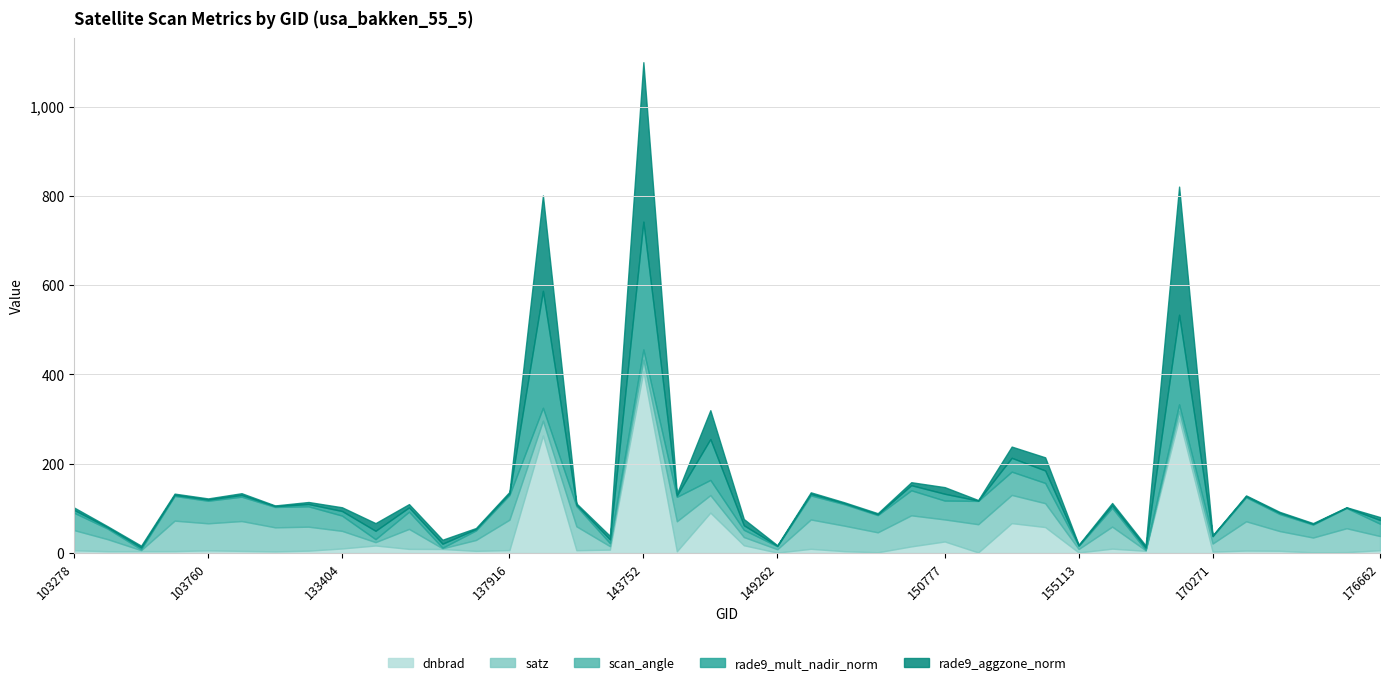

How many interior local valleys does the satz series have?

12